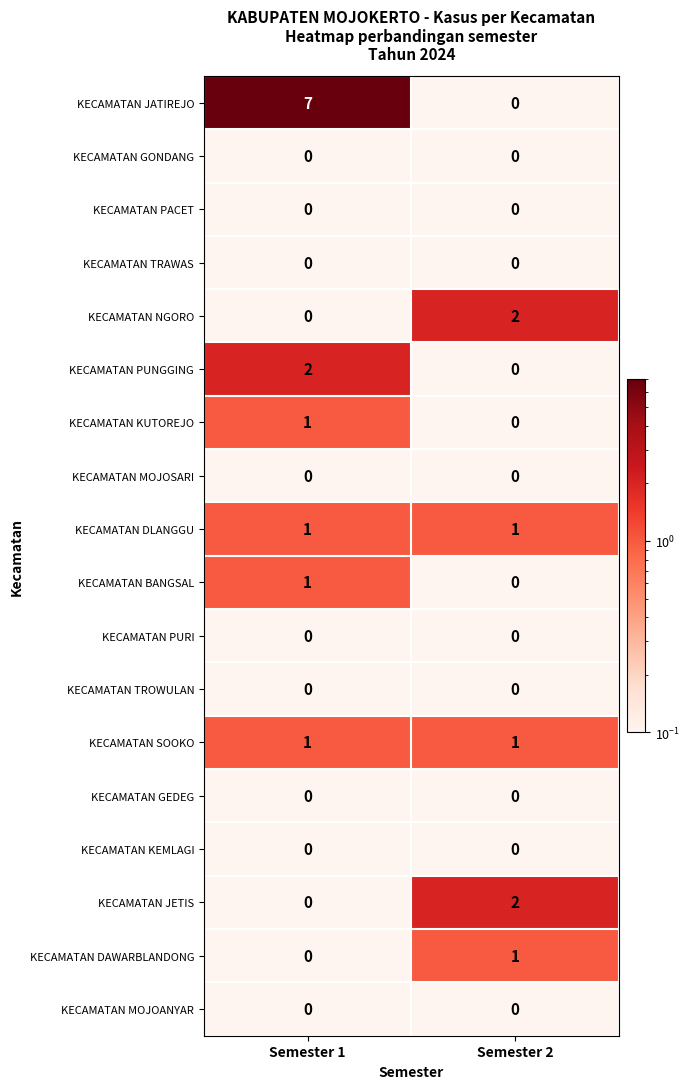

How many positive values does the KECAMATAN BANGSAL series have?

1